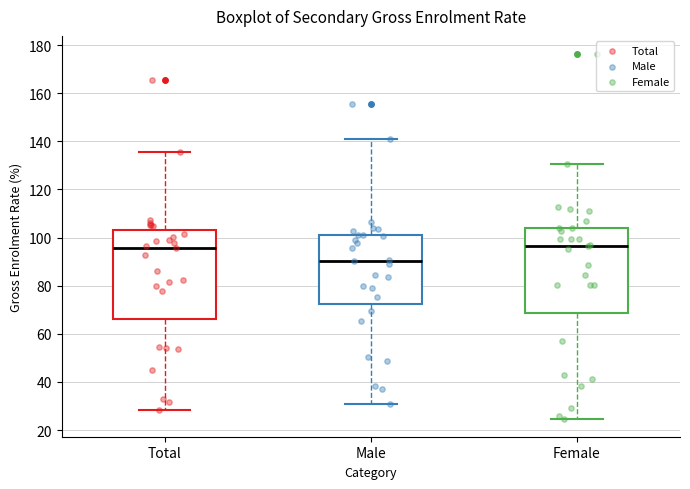

Where does the lower whisker of the box for Total end on the y-axis? The values are not printed on the chart, so give them approximately, as read against the axis.

28